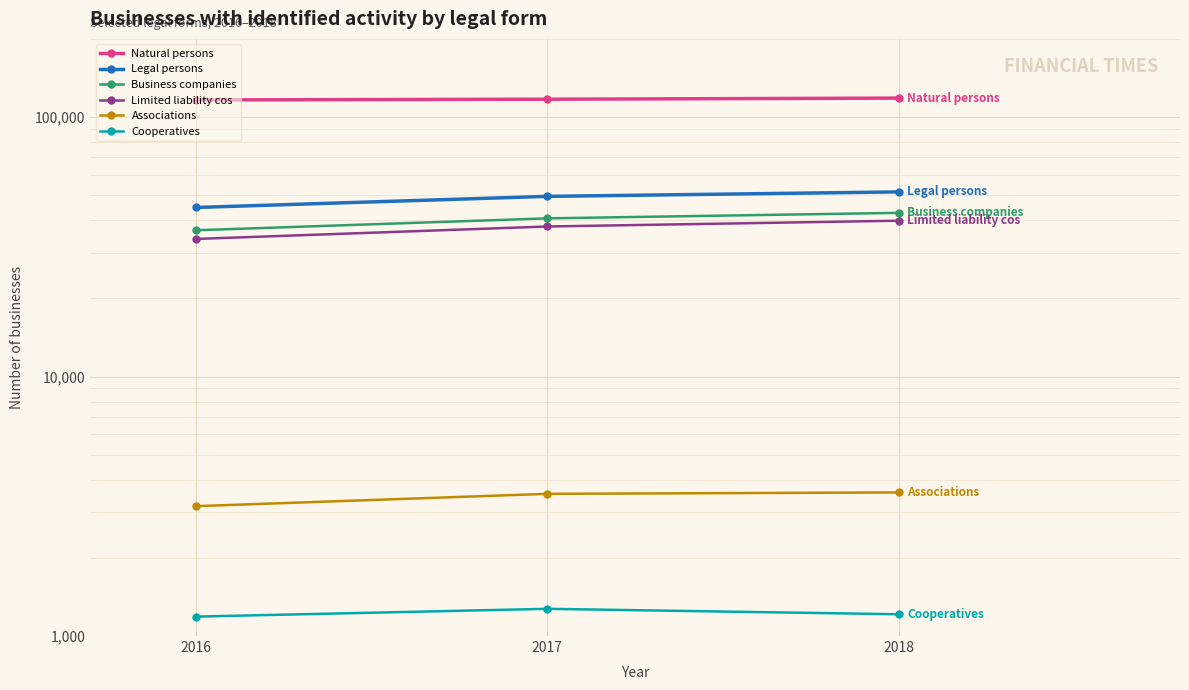

What is the difference between the maximum and minimum values in the Cooperatives series?

85